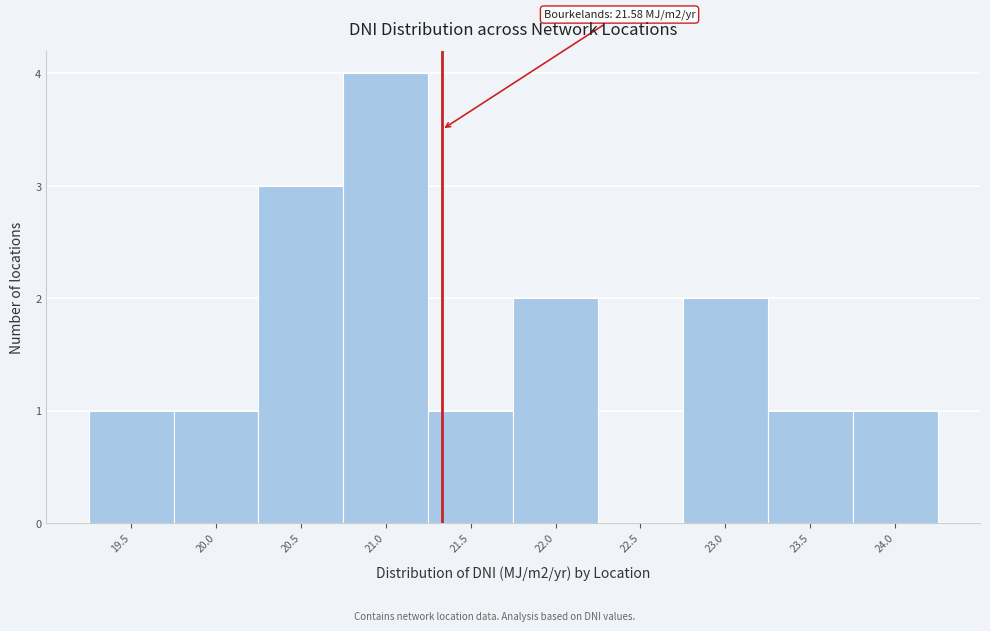

Reading left to right, transcribe all the data shown in this chart.

19.5=1	20.0=1	20.5=3	21.0=4	21.5=1	22.0=2	22.5=0	23.0=2	23.5=1	24.0=1